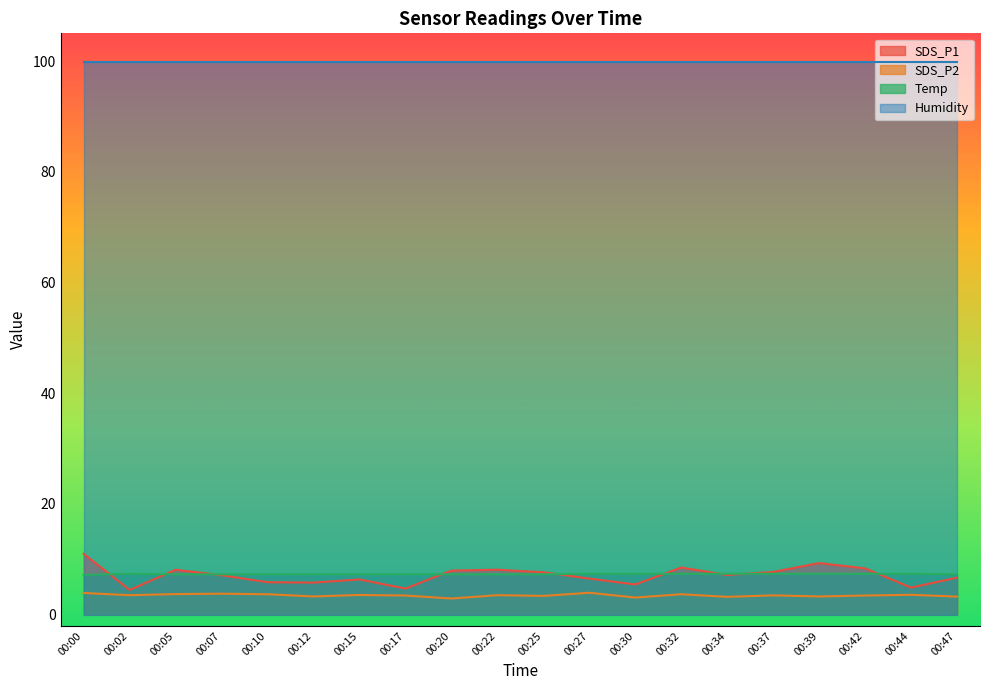

In SDS_P2, how many points are lower than both neighbors (excluding endpoints)?

7